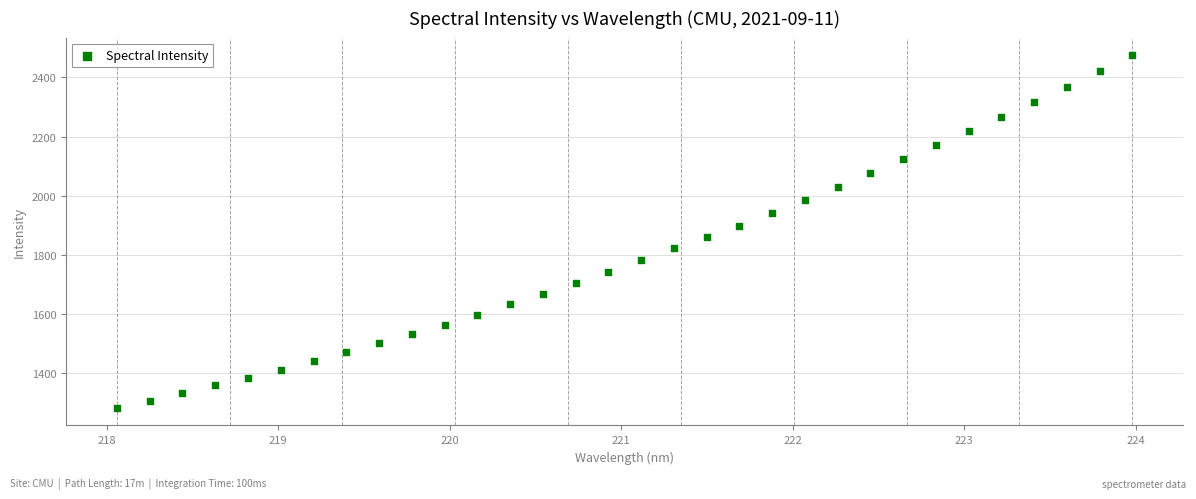

What is the range of X values (max minus min)?

5.9